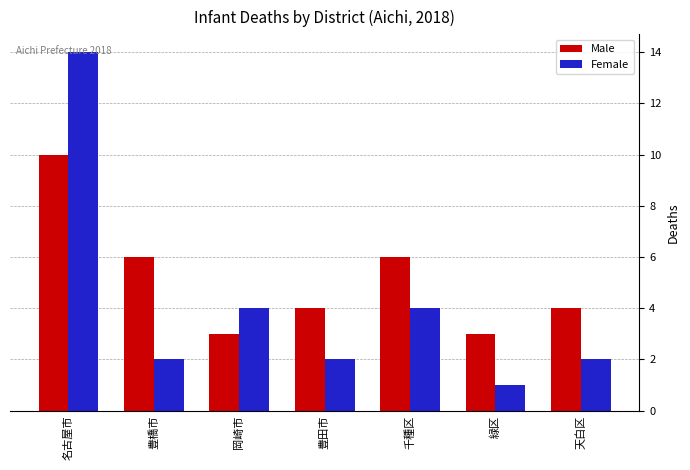

Reading left to right, transcribe all the data shown in this chart.

Male: 10	6	3	4	6	3	4
Female: 14	2	4	2	4	1	2